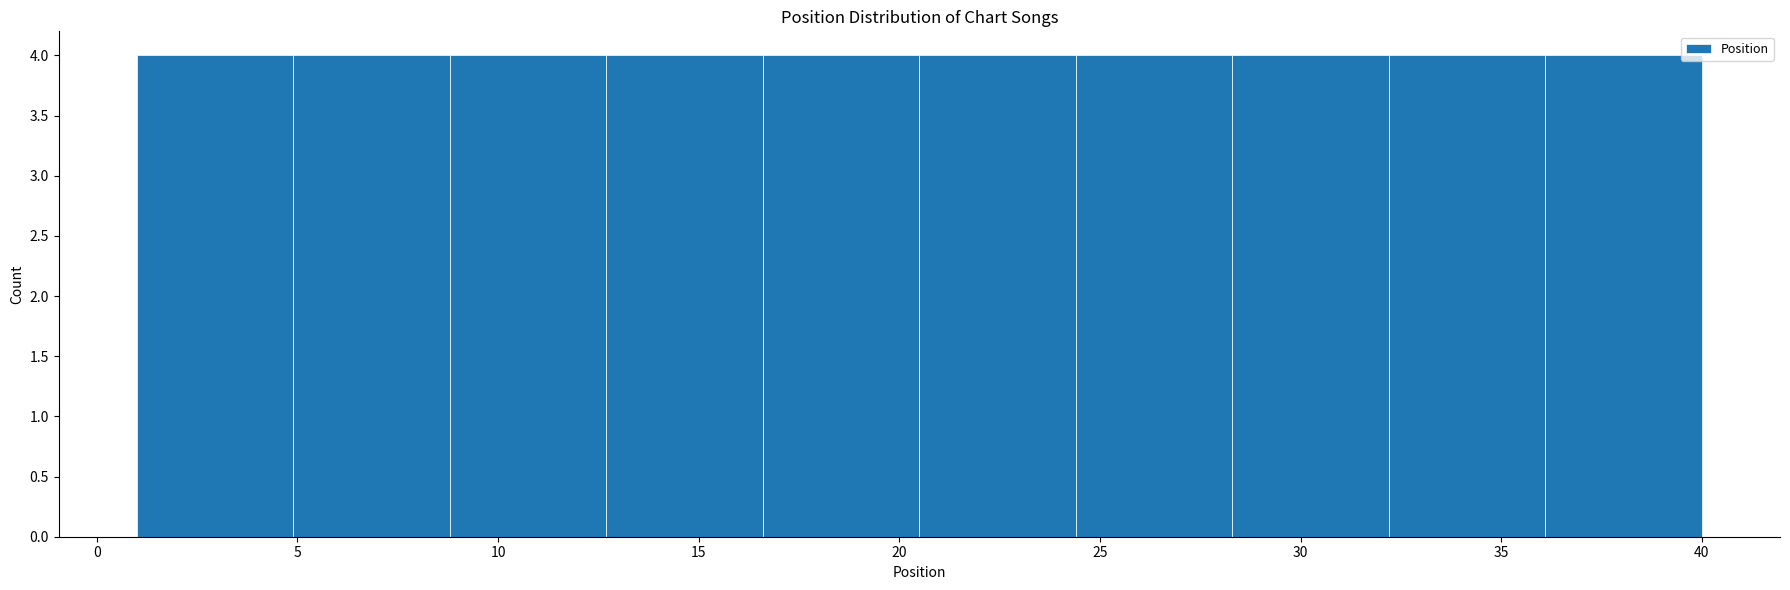

Reading left to right, list every bar in this chart as the range it spans on the x-axis followed by its height. Neither the bar edges nor the heights are printed on the chart, so give them approximately, as read against the axes.

1.0 to 4.9: 4
4.9 to 8.8: 4
8.8 to 12.7: 4
12.7 to 16.6: 4
16.6 to 20.5: 4
20.5 to 24.4: 4
24.4 to 28.3: 4
28.3 to 32.2: 4
32.2 to 36.1: 4
36.1 to 40.0: 4